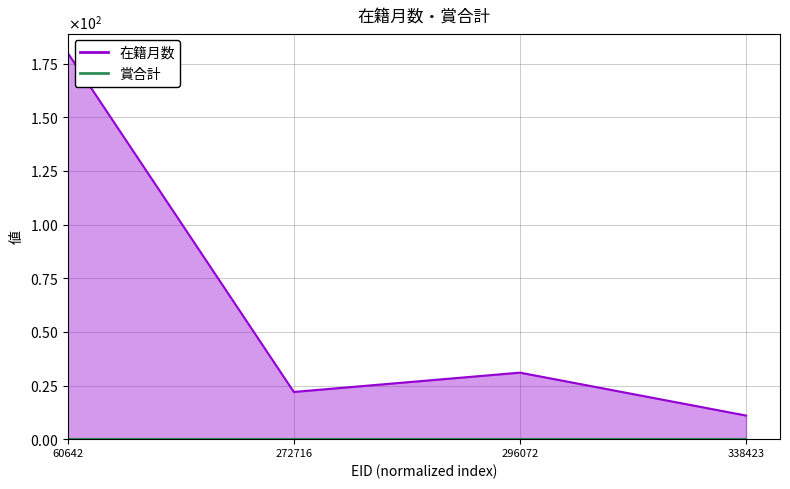

What is the difference between the values at 272716 and 338423?

11